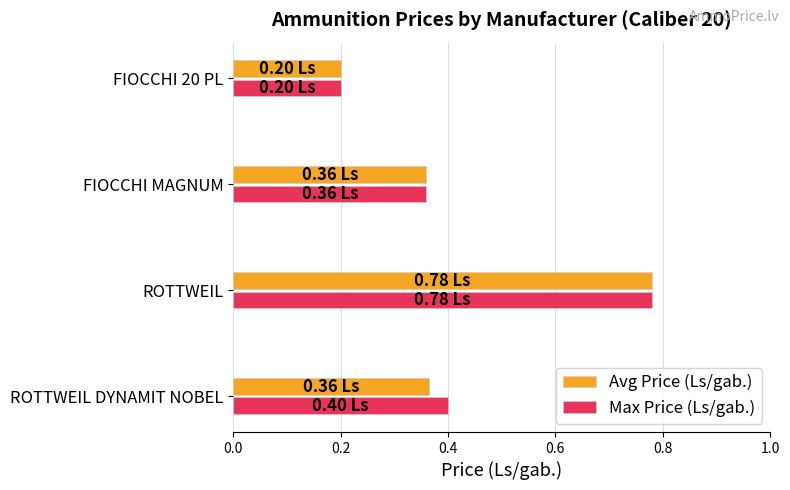

At how many categories does at least one series exceed 0?

4